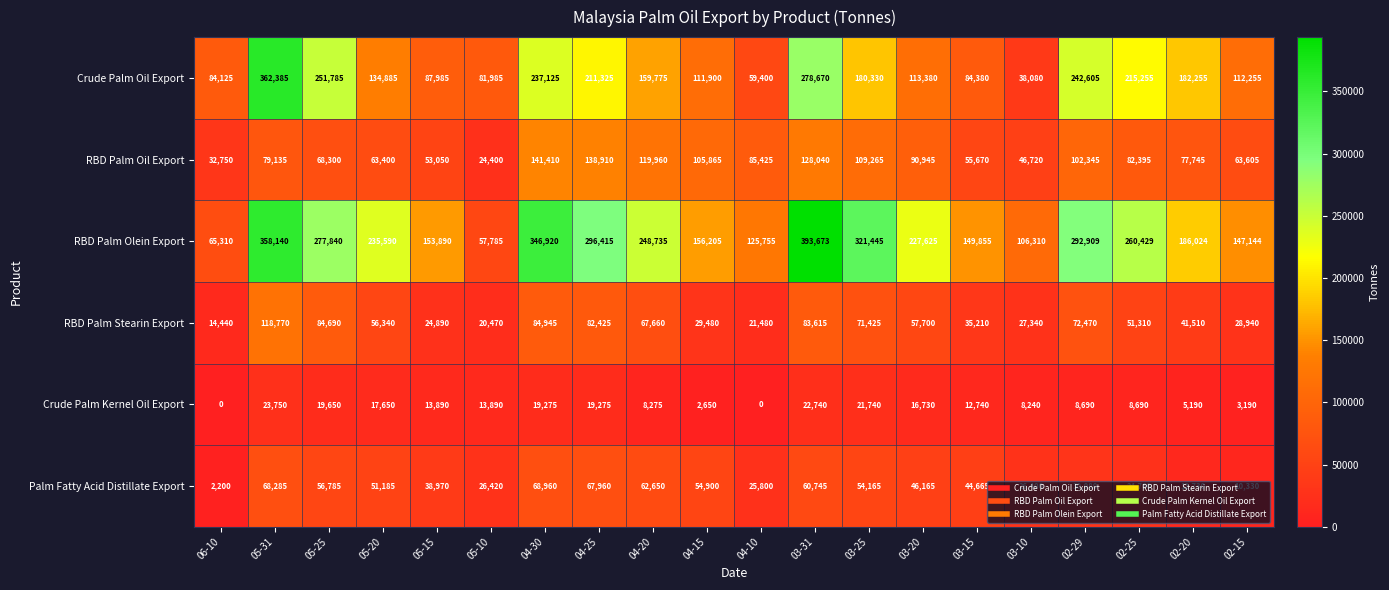

Between 05-20 and 05-10, which series saw the biggest shift?

RBD Palm Olein Export